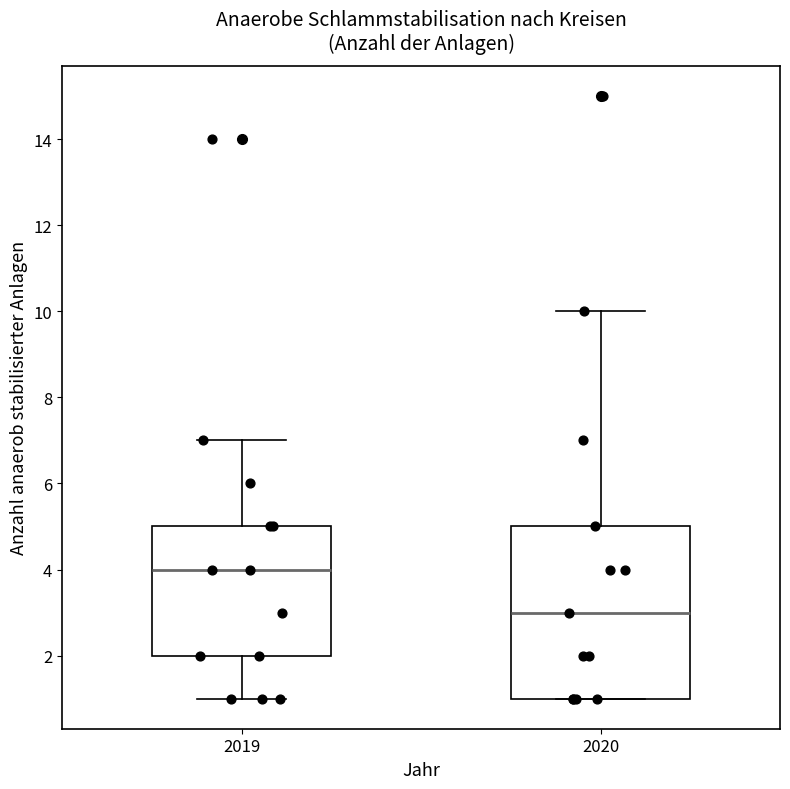

Reading left to right, read every box against the y-axis: the position of its median line, the range the box covers, and the ends of its whiskers. The values are not printed on the chart, so give them approximately, as read against the axis.

2019: median 4, box 2 to 5, whiskers 1 to 7
2020: median 3, box 1 to 5, whiskers 1 to 10